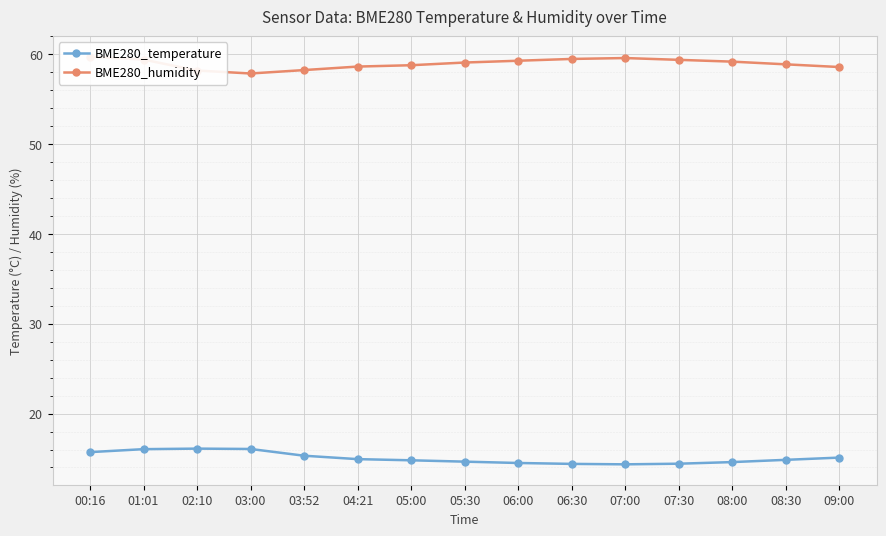

In BME280_humidity, how many points are higher than both neighbors (excluding endpoints)?

1